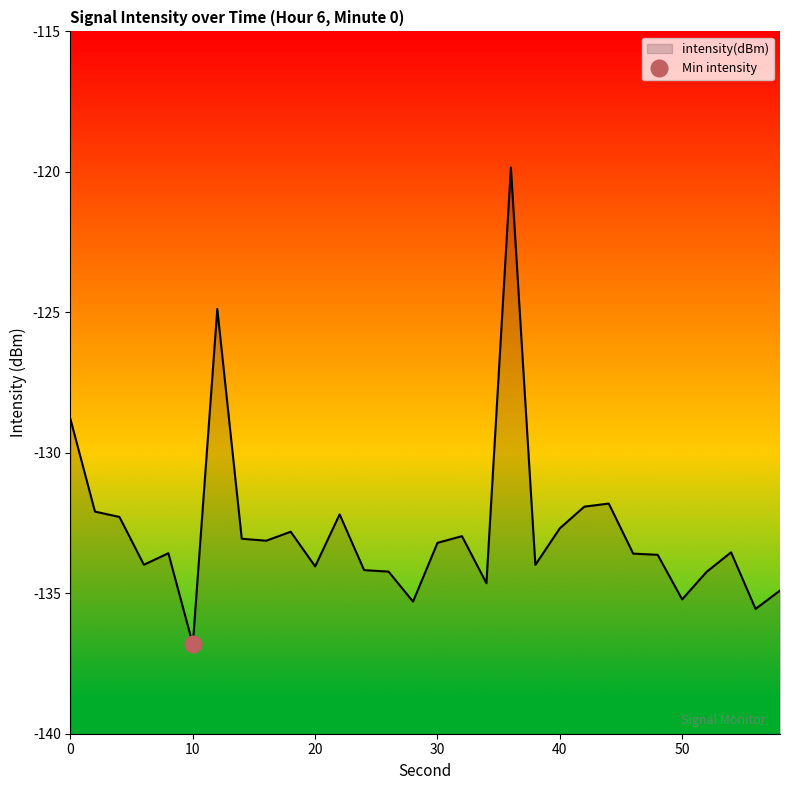

What is the difference between the maximum and second lowest values?

15.7